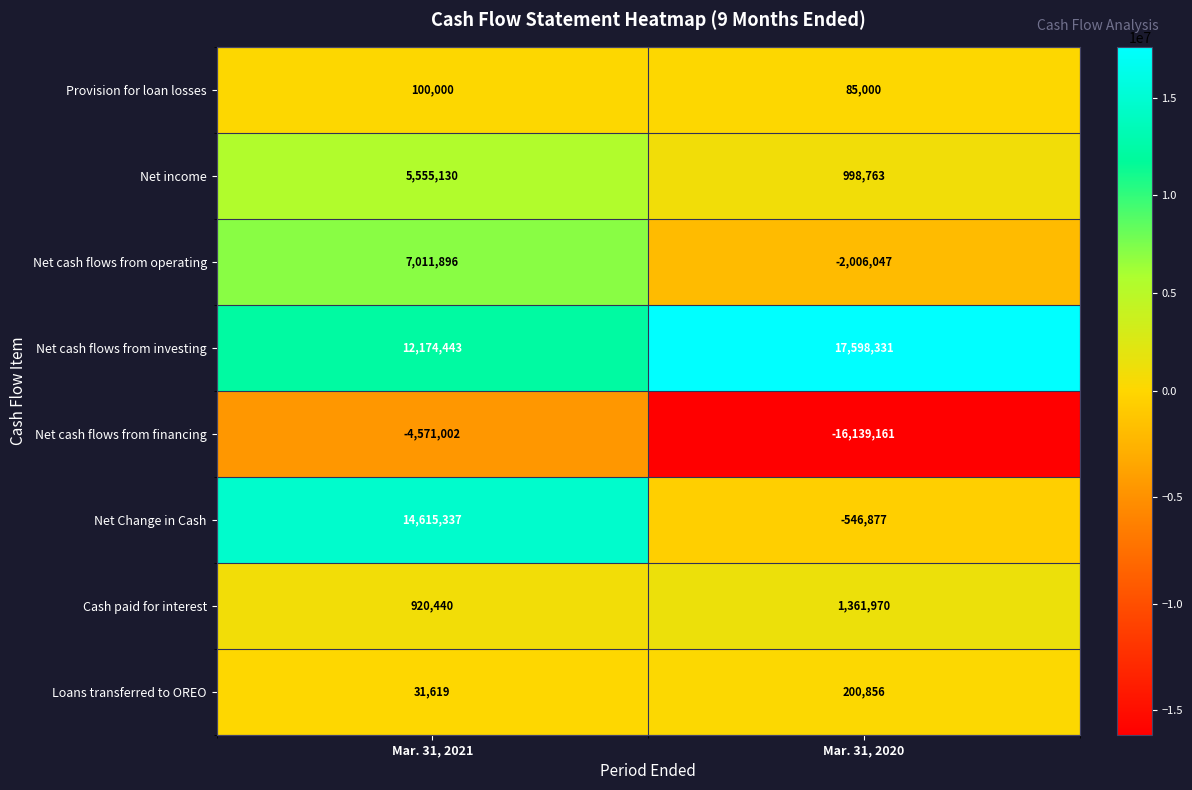

Read the Net Change in Cash value at Mar. 31, 2020, to the nearest 50.

-546900